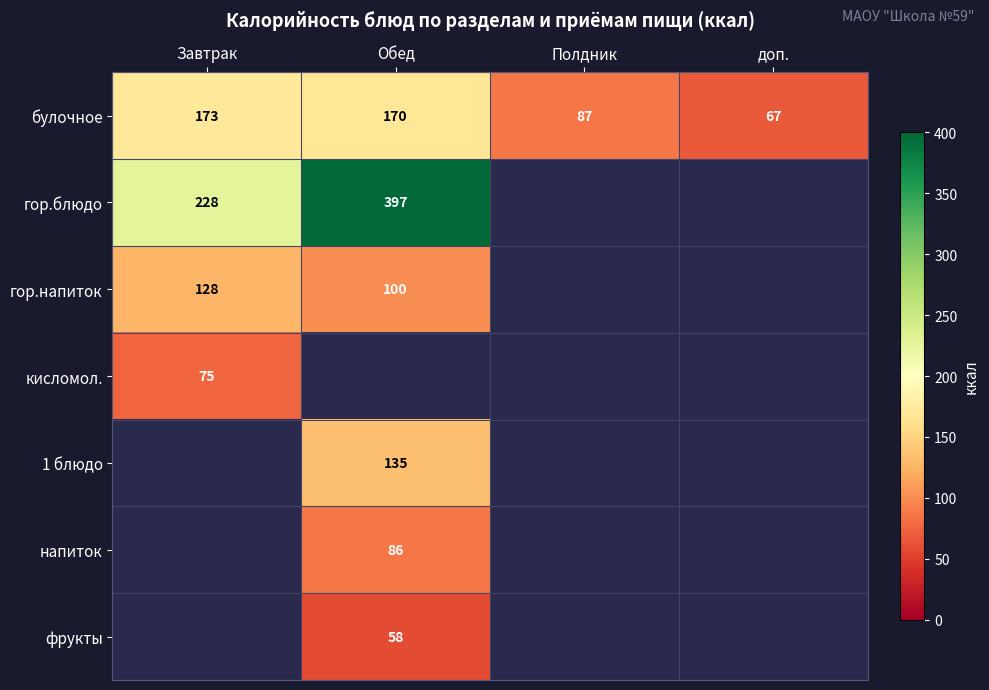

What is the difference between the second highest and minimum values in the булочное series?

103